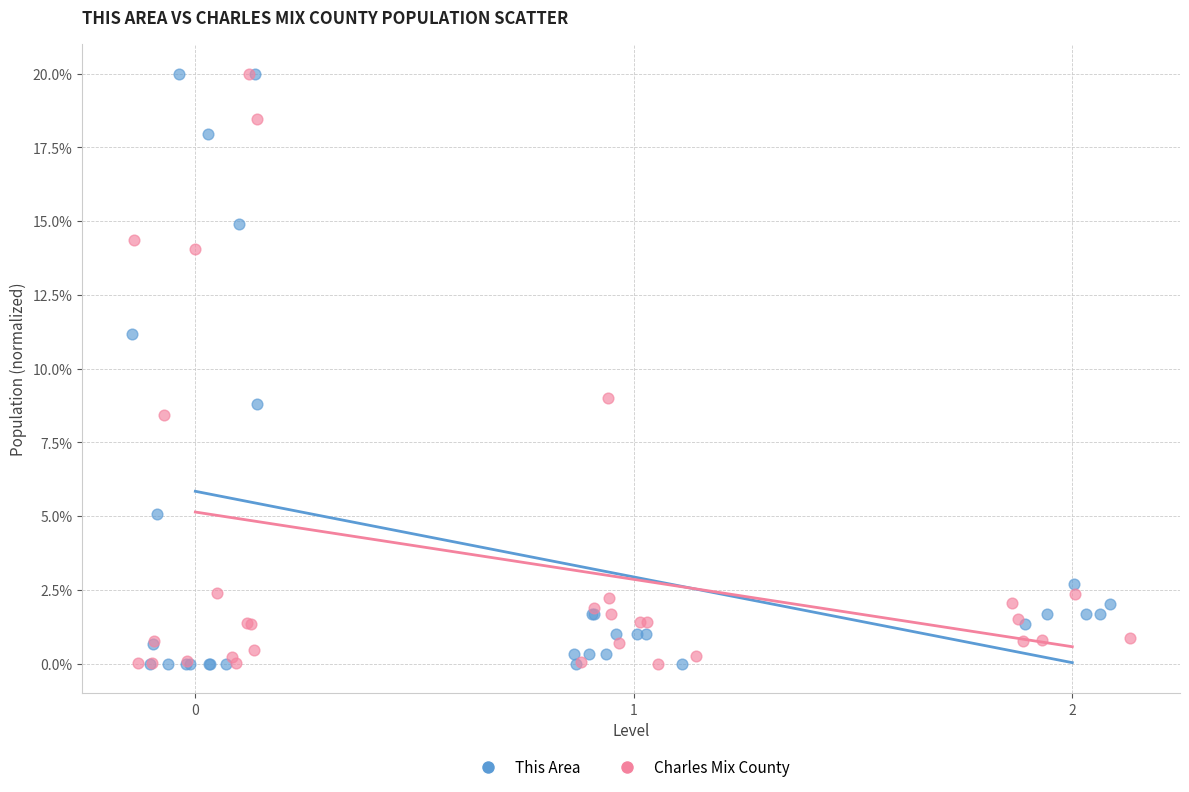

What are all the series names shown in the legend?

This Area, Charles Mix County